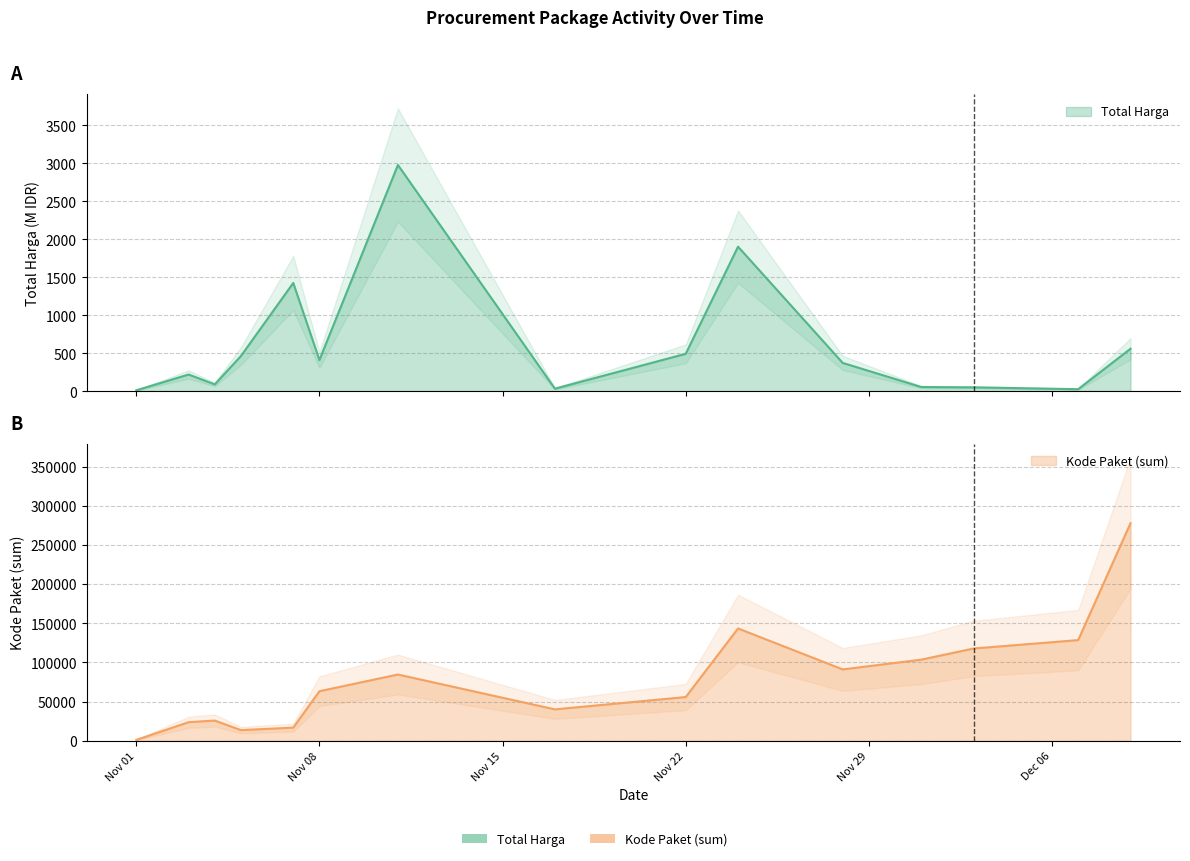

True or false: Kode Paket (sum) and Total Harga (M) cross at least once.

False